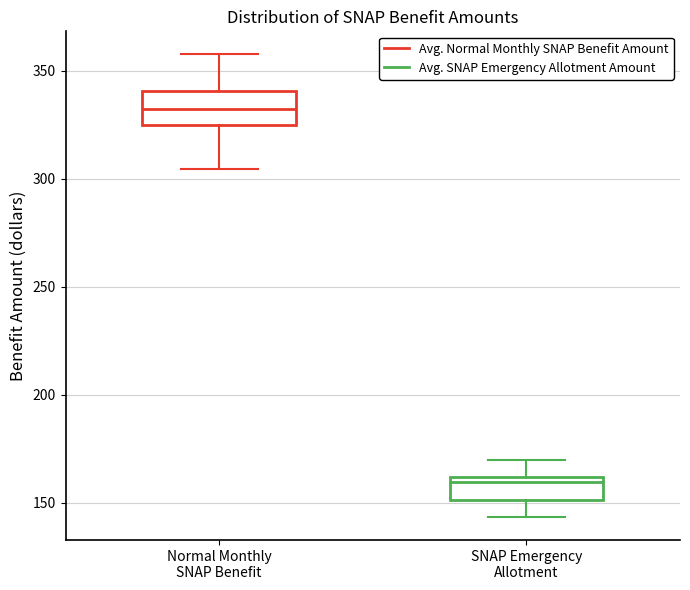

Reading left to right, read every box against the y-axis: the position of its median line, the range the box covers, and the ends of its whiskers. The values are not printed on the chart, so give them approximately, as read against the axis.

Normal Monthly SNAP Benefit: median 330, box 325 to 340, whiskers 305 to 355
SNAP Emergency Allotment: median 160 (just below the box's upper edge), box 150 to 160, whiskers 145 to 170